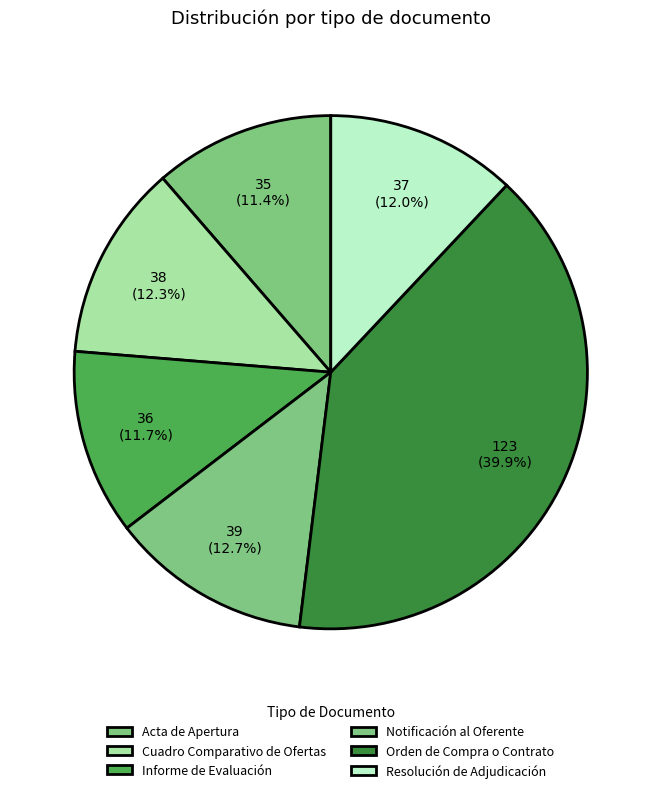

Which slice is the largest?

Orden de Compra o Contrato